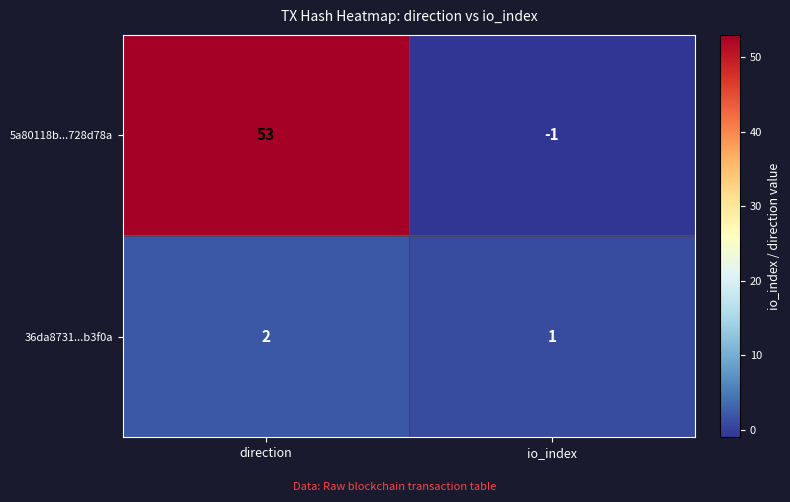

How many positive values does the 5a80118b...728d78a series have?

1